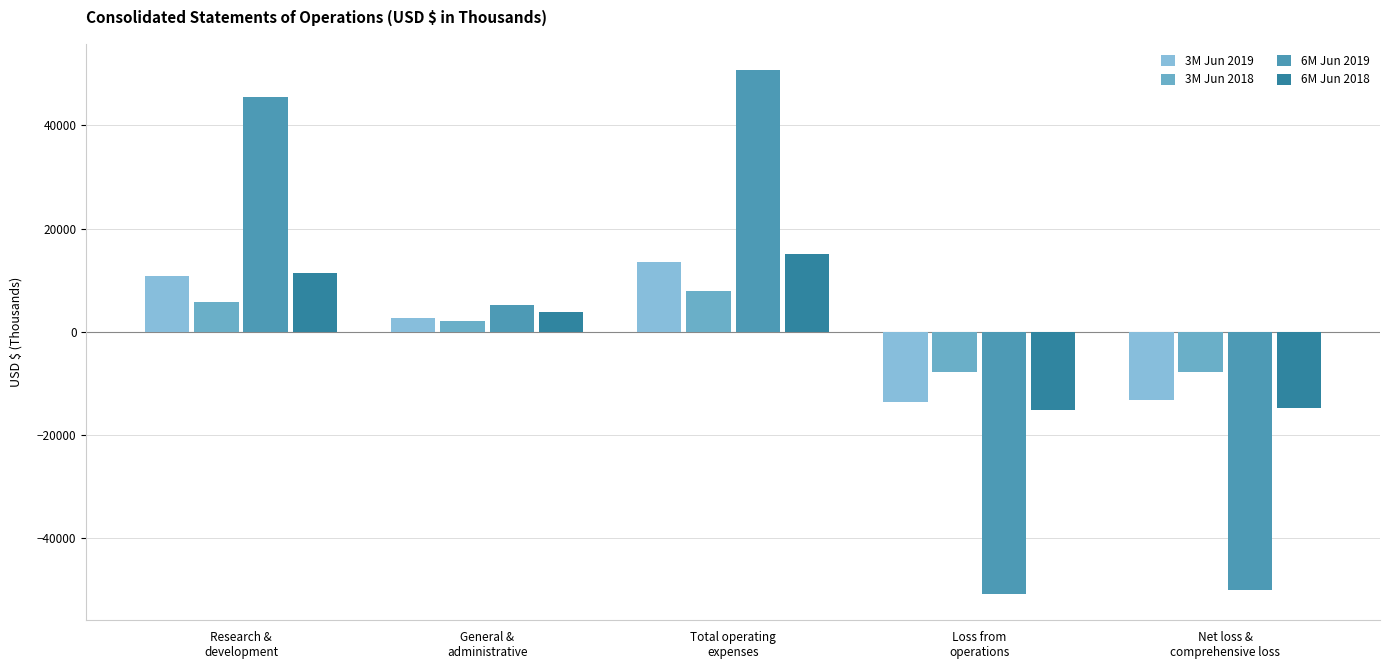

Reading left to right, extract all data points from this chart.

3M Jun 2019: 10860	2634	13494	-13494	-13169
3M Jun 2018: 5788	2061	7849	-7849	-7846
6M Jun 2019: 45489	5232	50721	-50721	-50012
6M Jun 2018: 11361	3798	15159	-15159	-14786